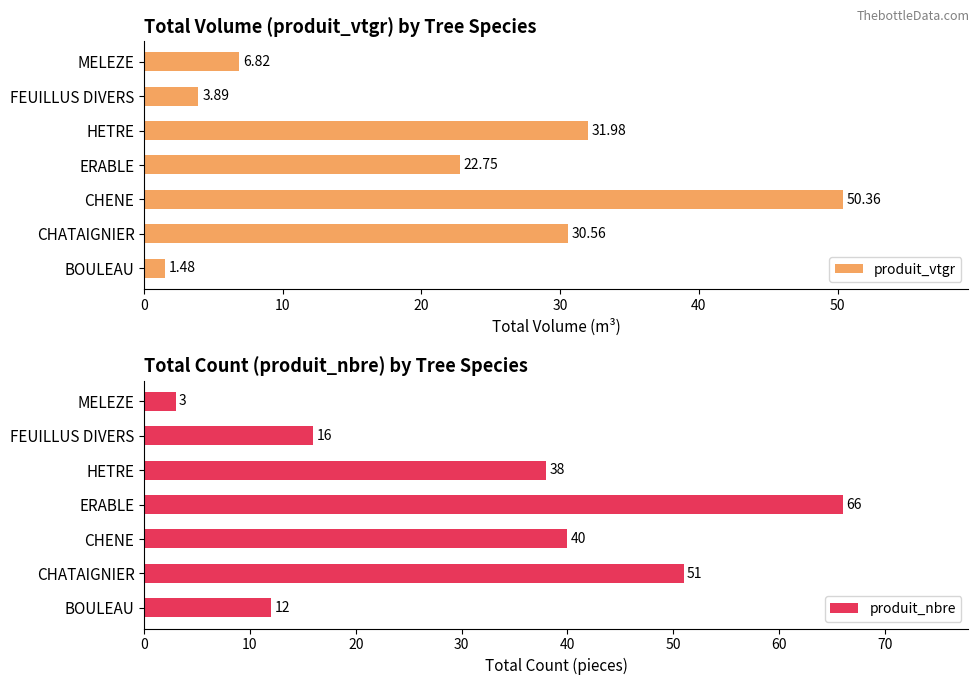

Which category has the lowest value in the produit_nbre series?

MELEZE